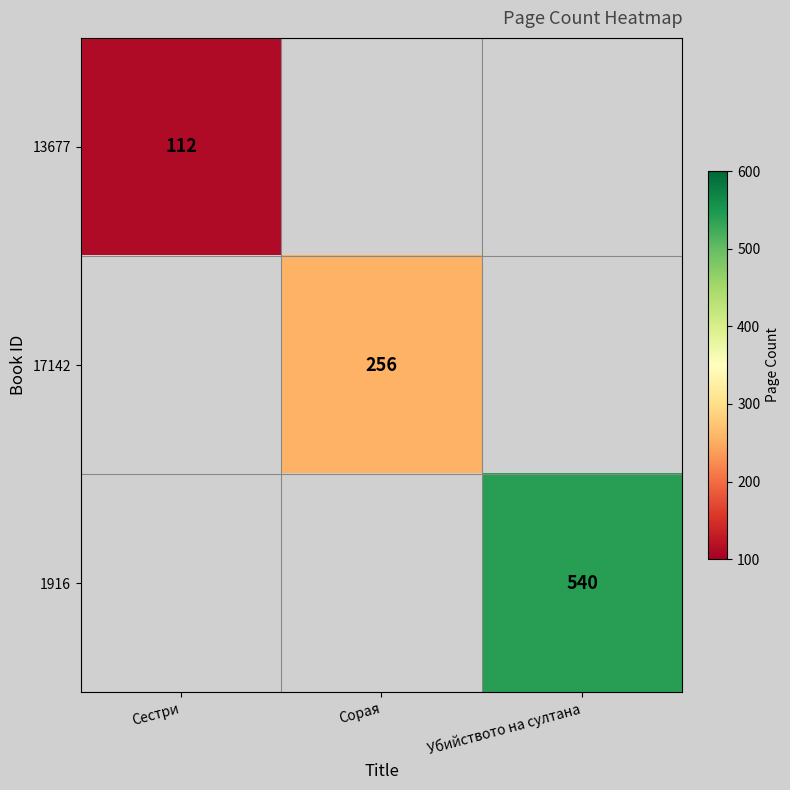

Is it true that 13677 equals 160 at Сестри?

False